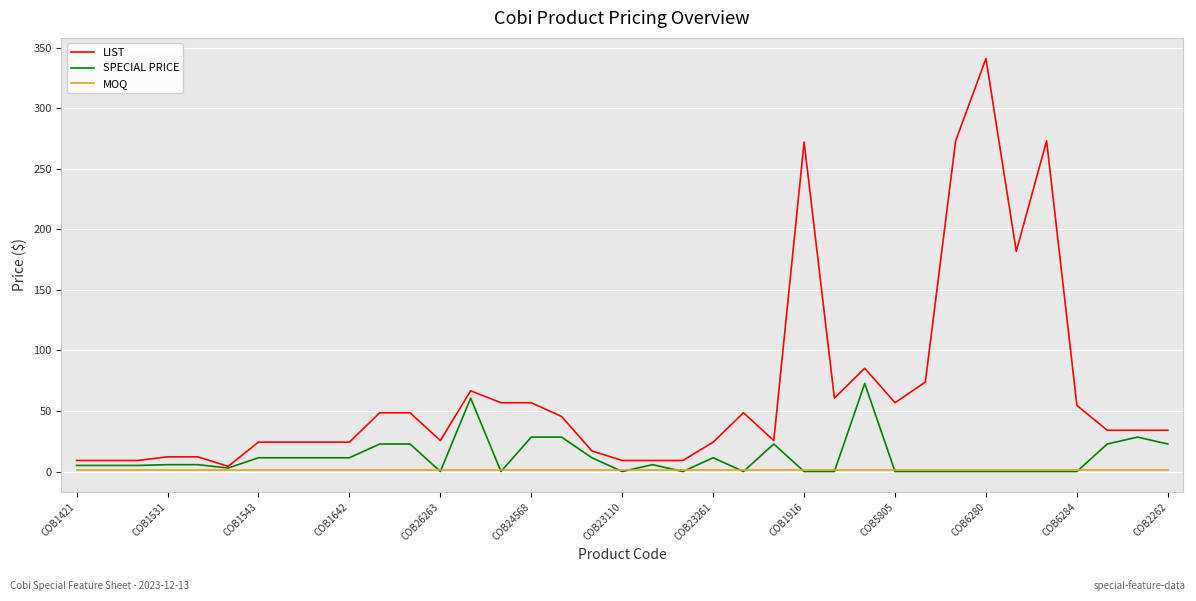

What is the average value of the LIST series?

65.3